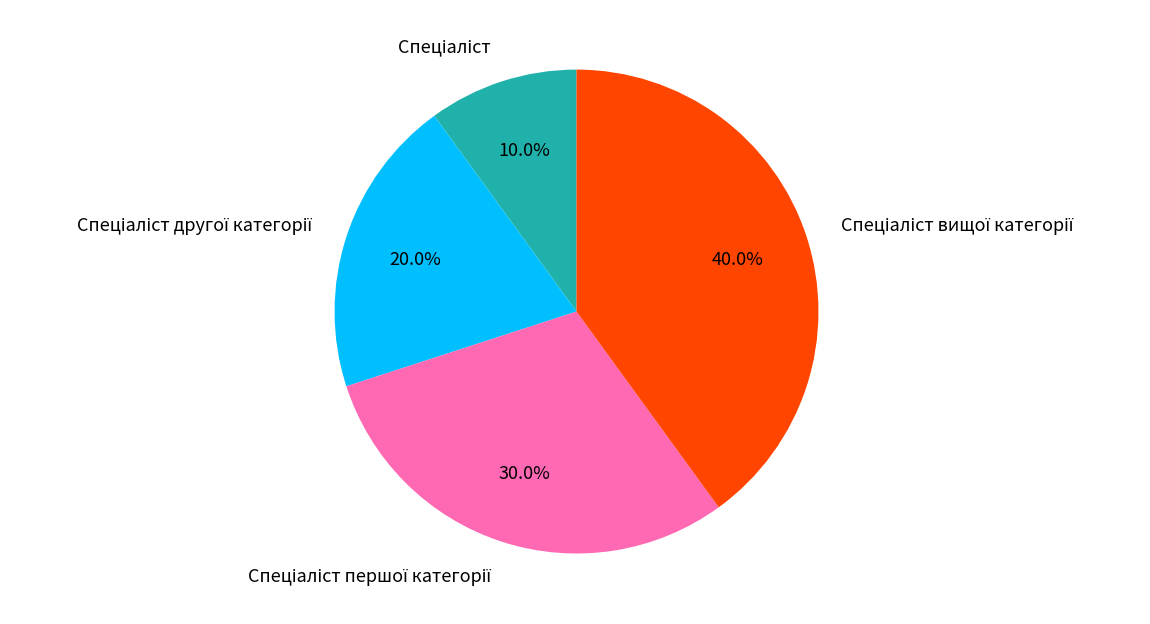

Does any single category account for the majority?

No